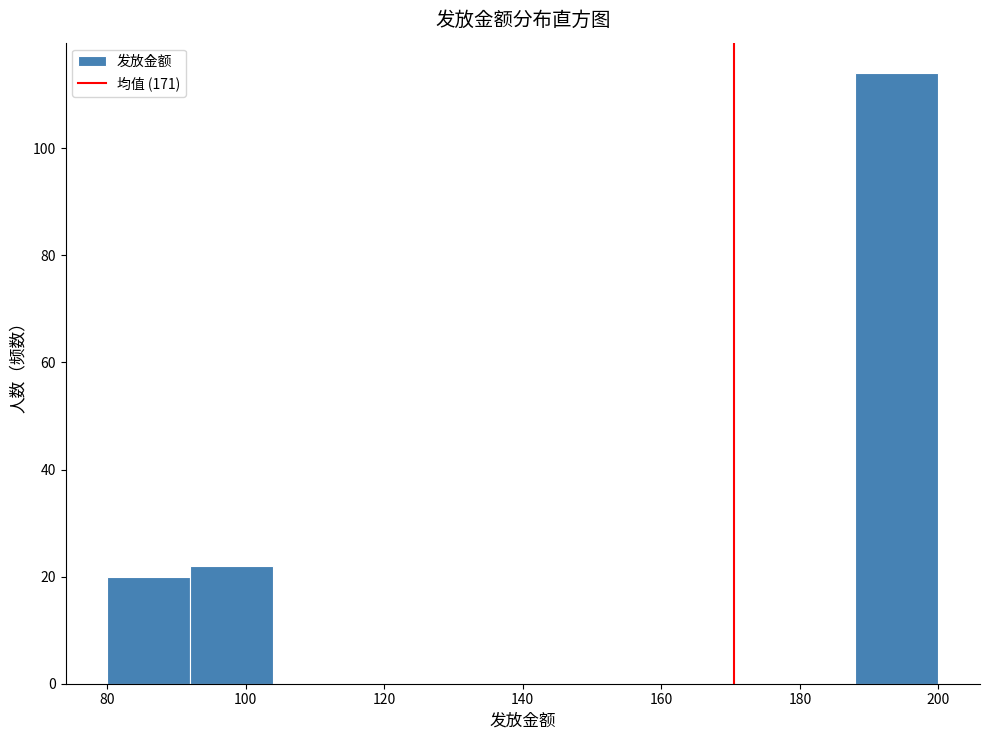

Over which range of the x-axis is the bar tallest?

188 to 200